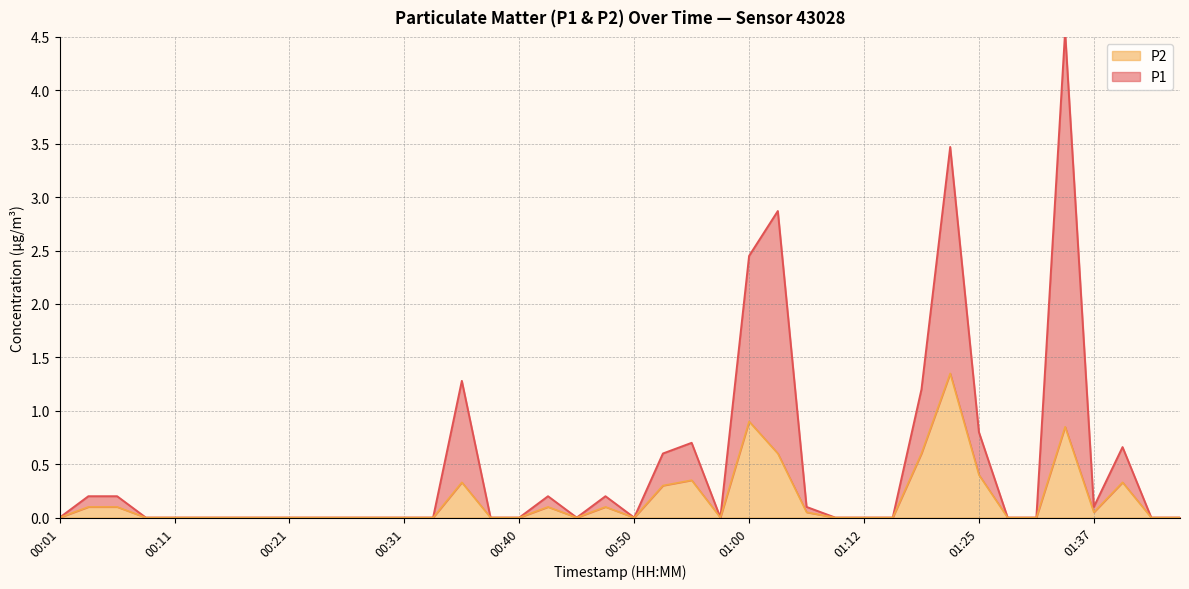

Which series has the largest total across all categories?

P1